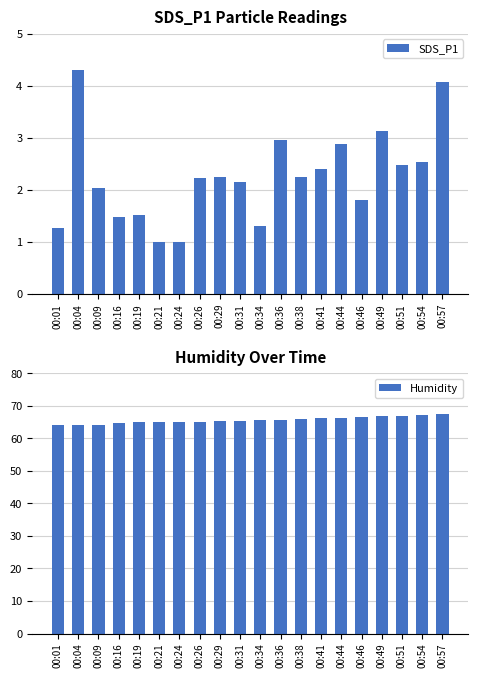

At 00:09, list the series in order from largest to smallest.

Humidity, SDS_P1